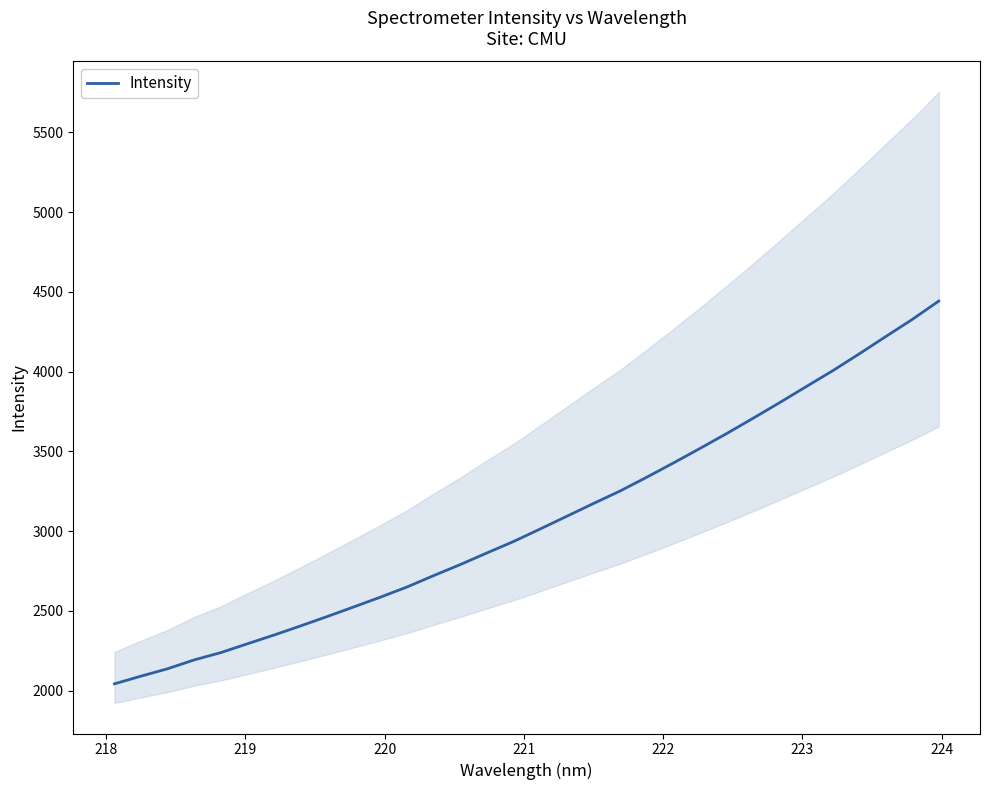

What is the maximum value for Intensity?

4442.7